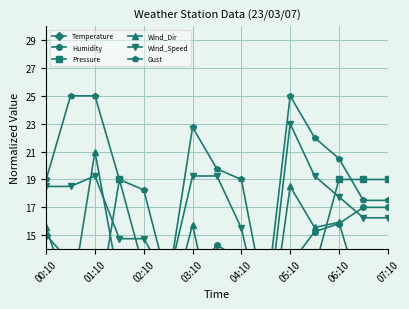

What is the greatest value displayed?

25.0